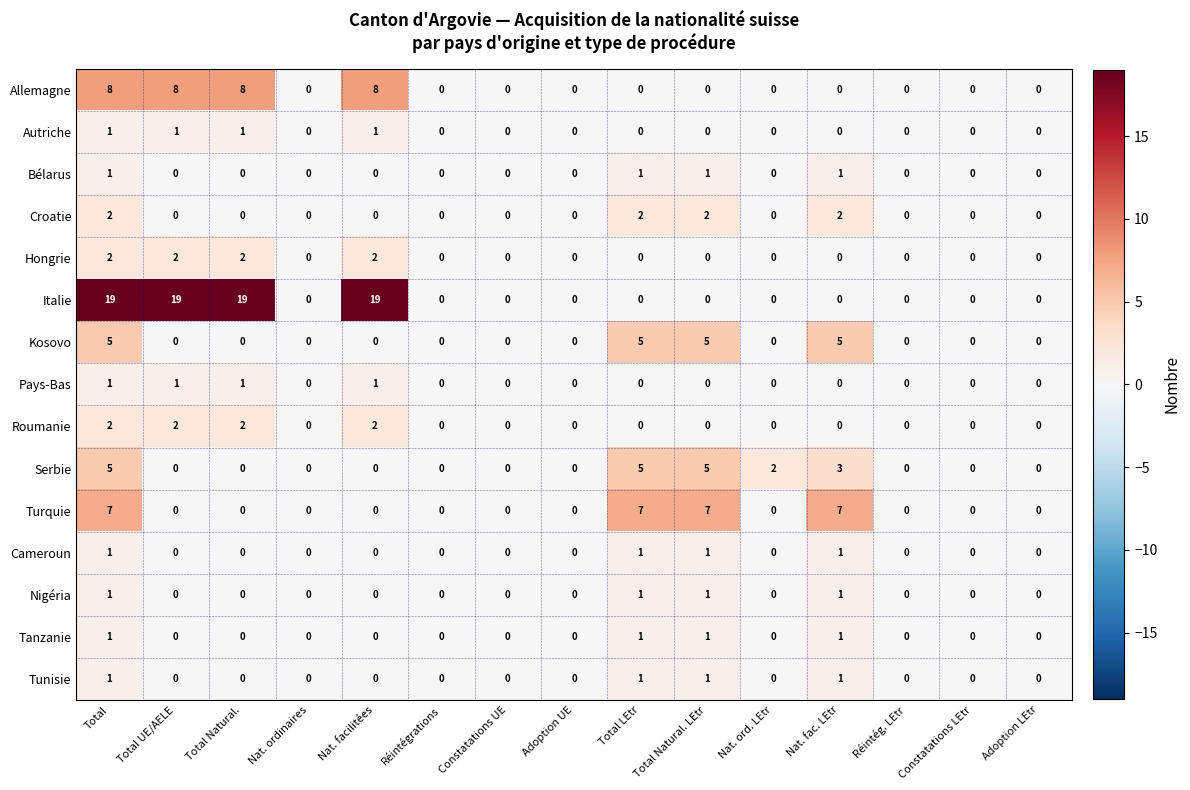

How many Turquie values are between 0 and 7?

15